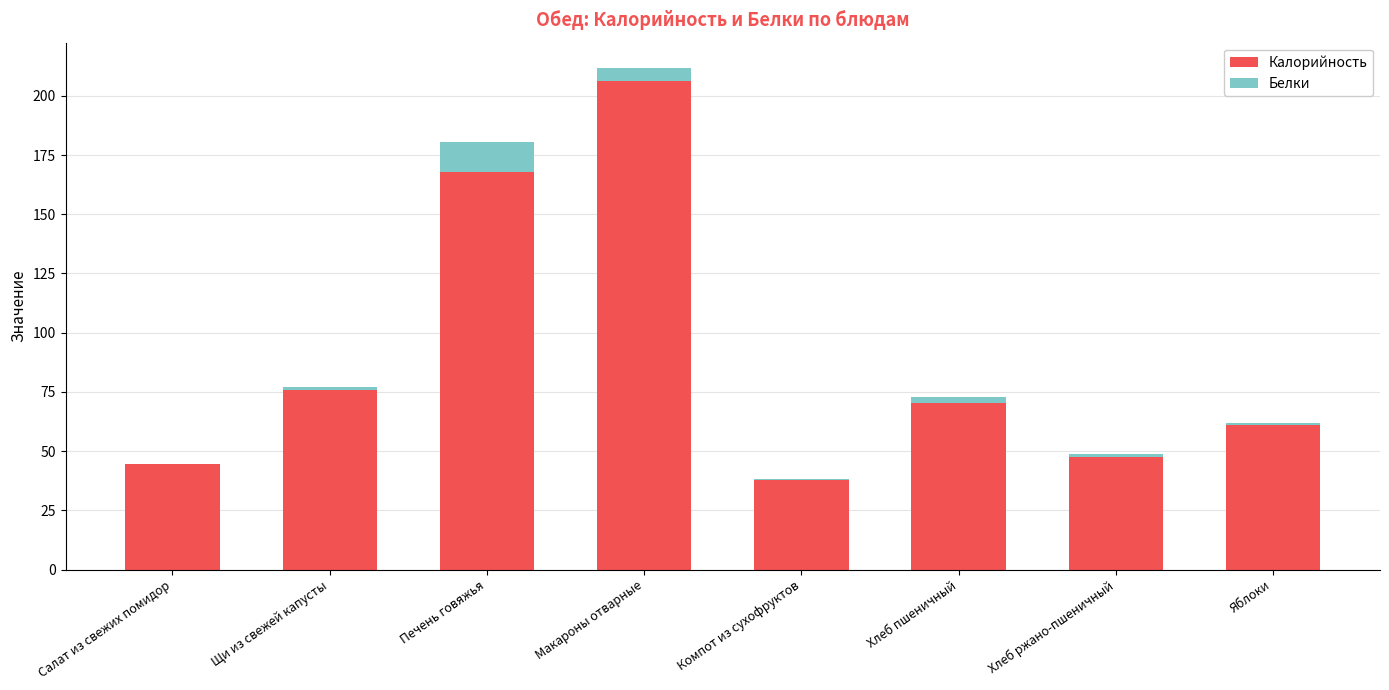

What is the sum of all Калорийность values?

710.7